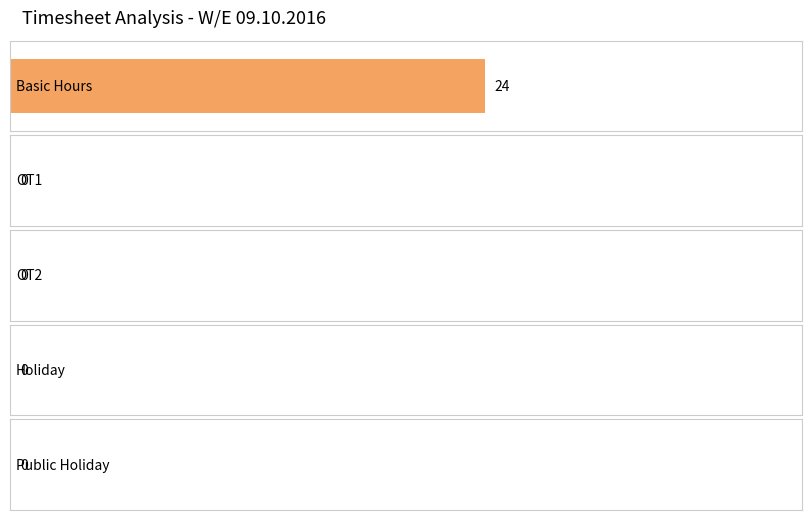

What is the difference between the maximum and minimum values in the Total Hours series?

24